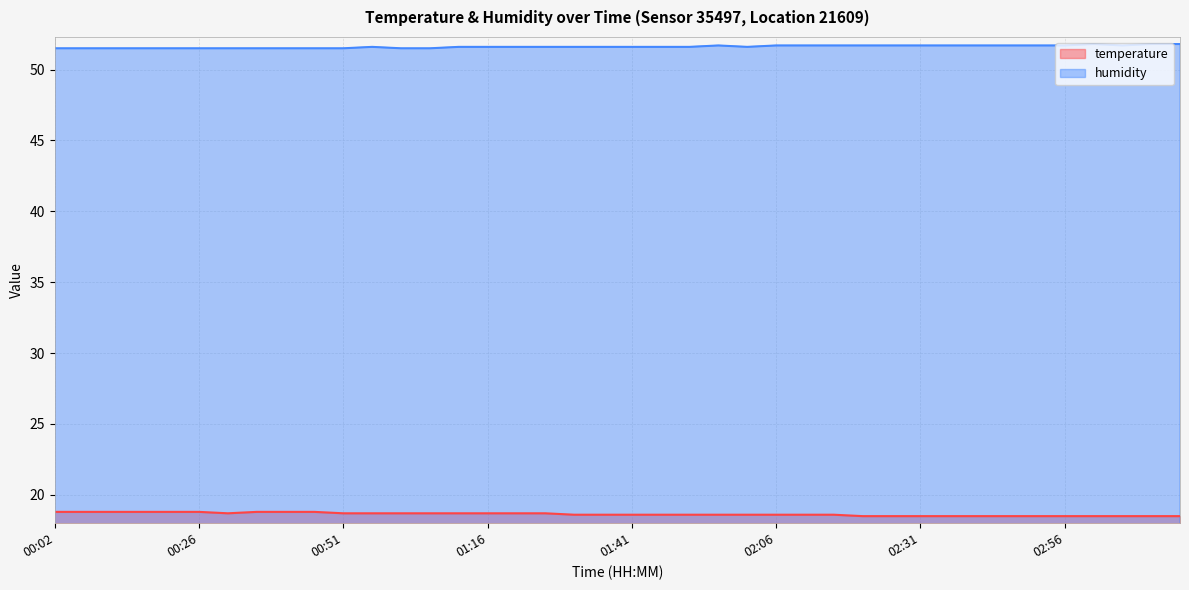

Rank the series by their maximum value, from highest to lowest.

humidity, temperature